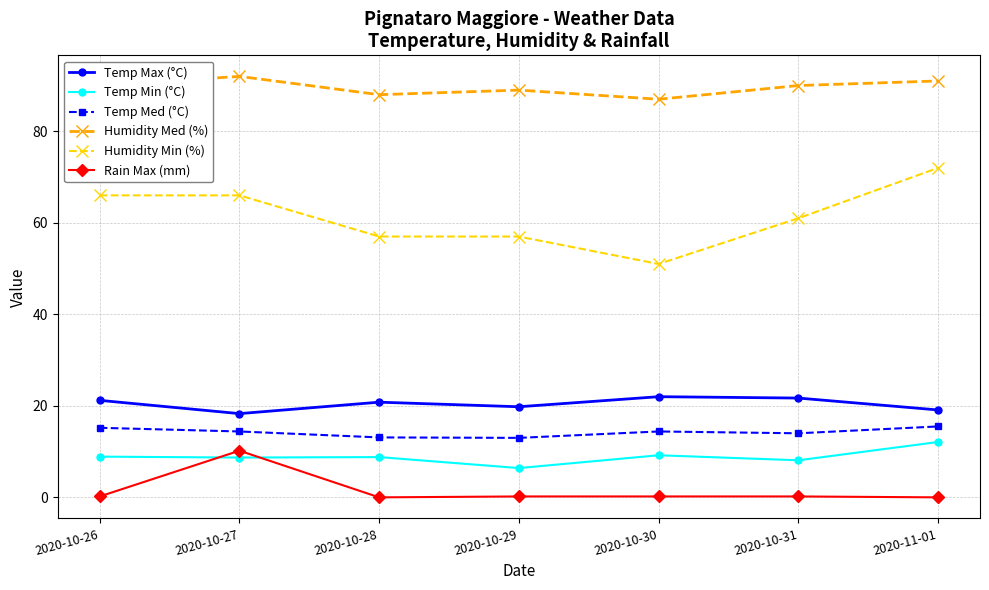

True or false: Temp Min (°C) has a value of 11.9 at 2020-10-28.

False